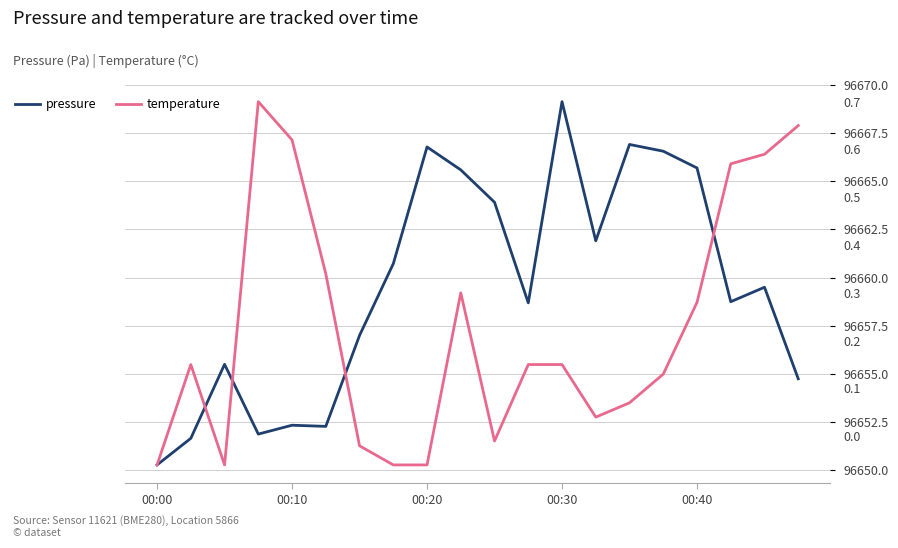

How many categories are shown in the chart?

20